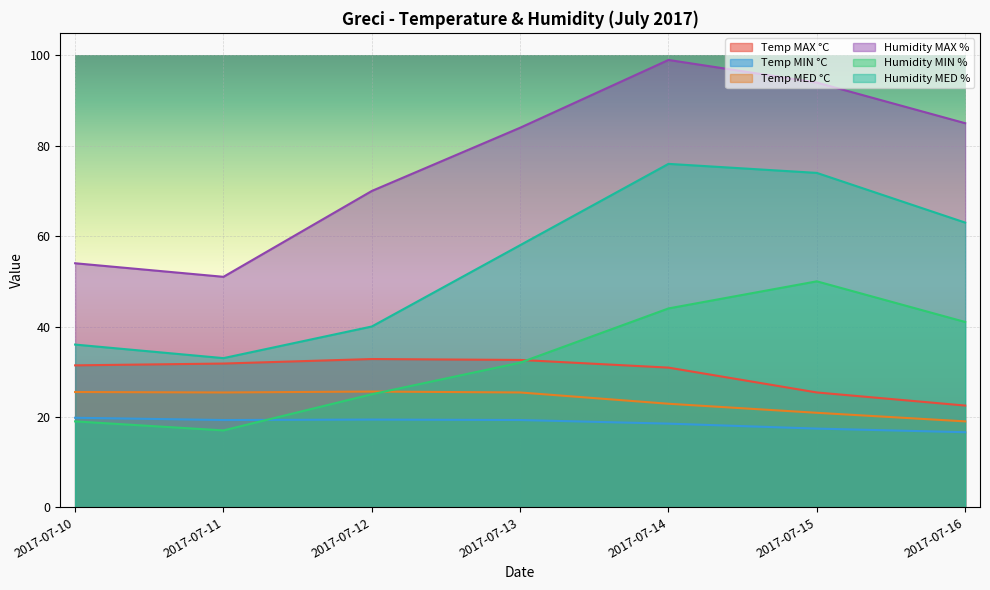

The value of Humidity MED % at 2017-07-13 is 58.0. True or false?

True